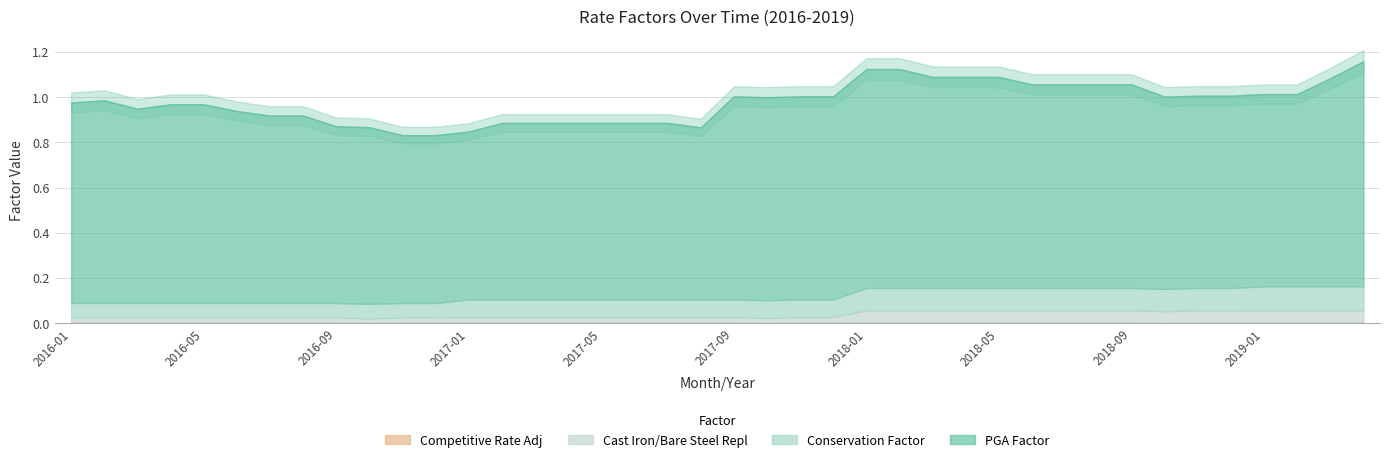

What is the total value across all series at 2017-03?

0.9